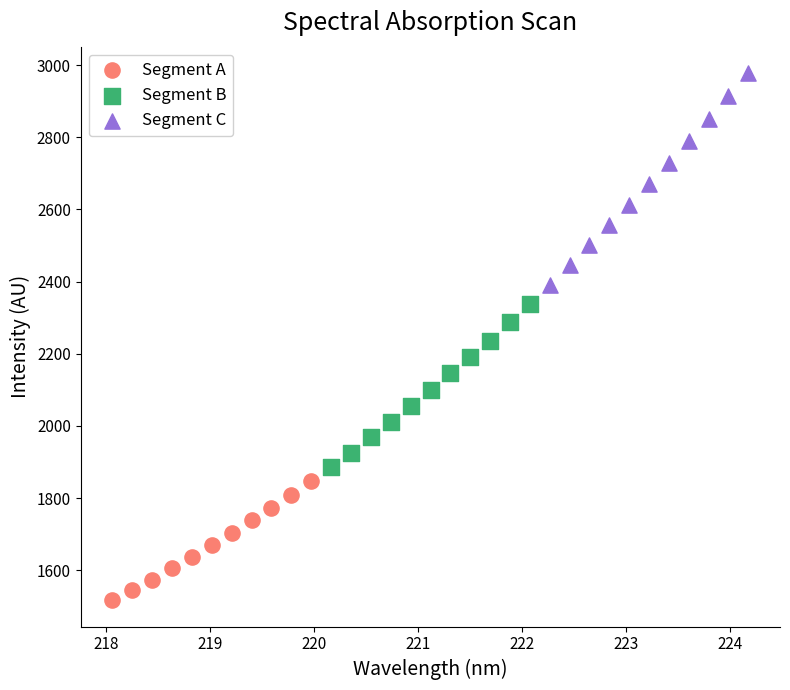

Which series contains the lowest Y value?

Segment A